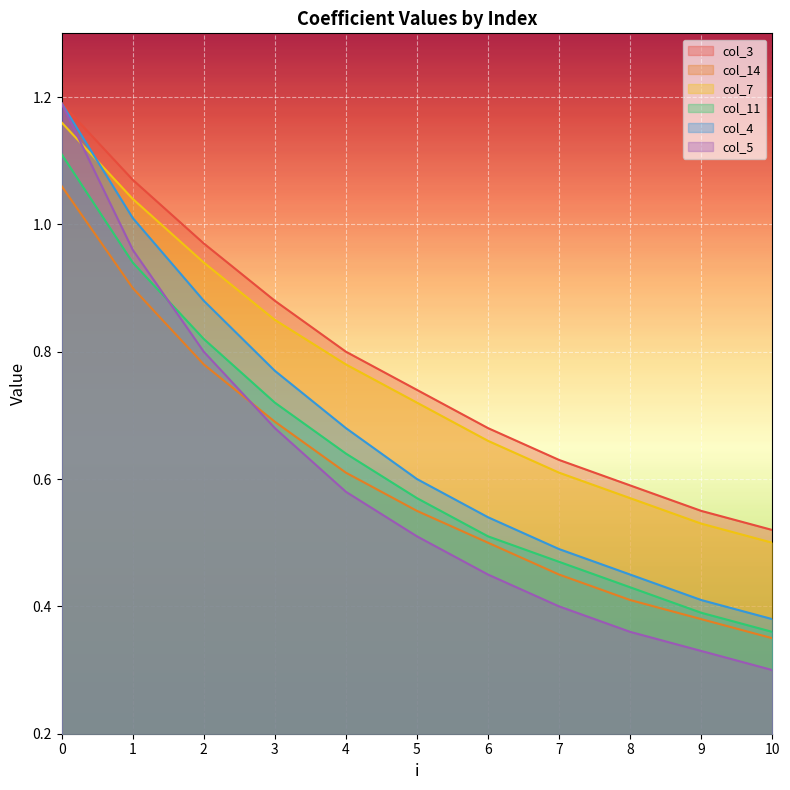

Which series changed the most between 5 and 7?

col_3